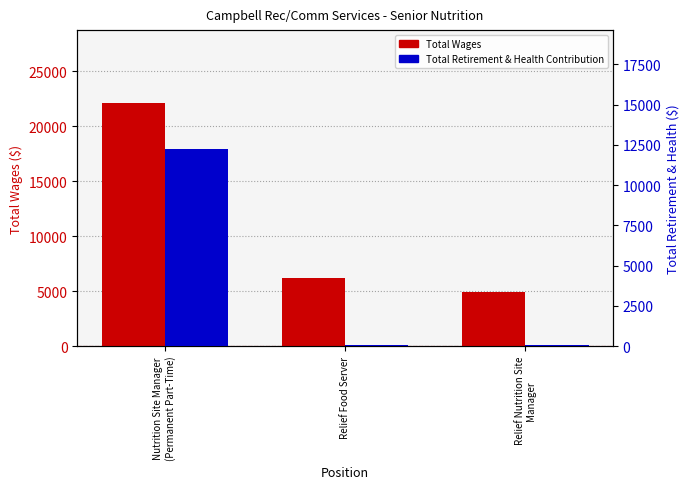

What is the difference between the second highest and minimum values in the Total Retirement & Health Contribution series?

16